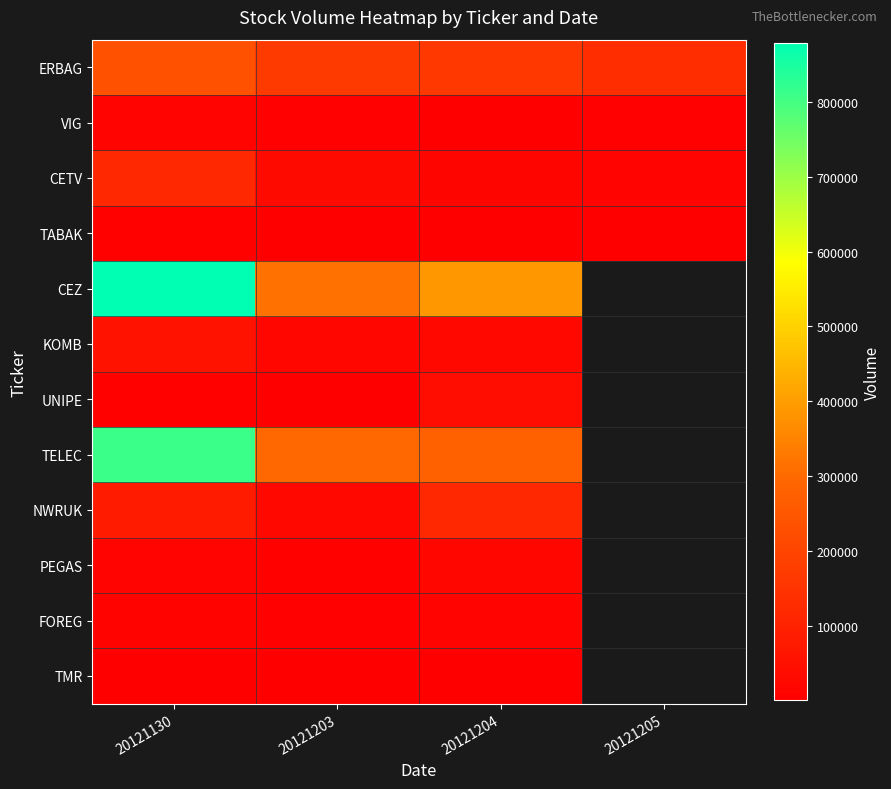

What is the maximum value shown in the chart?

879096.0